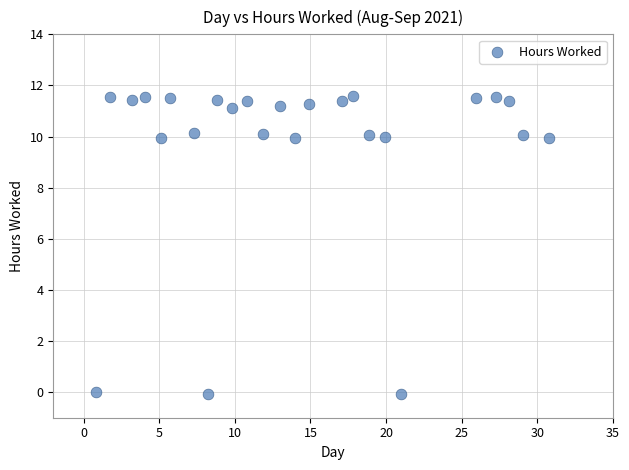

What is the range of X values (max minus min)?

30.0